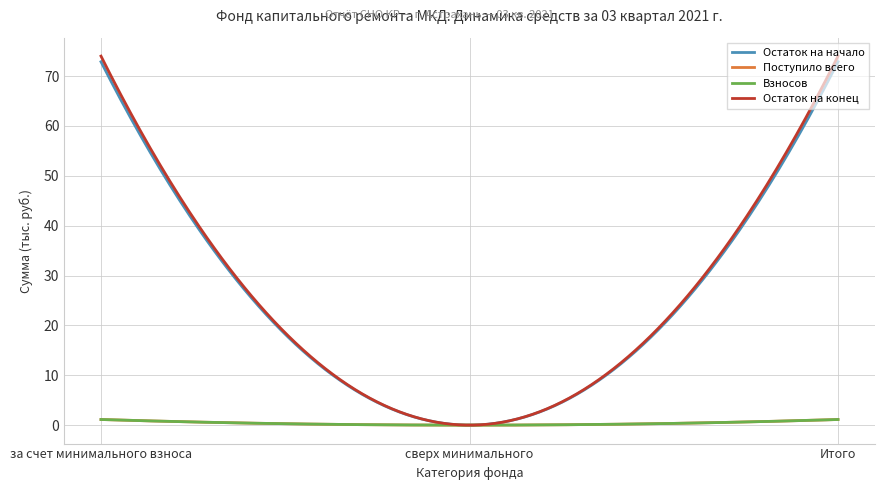

Does the chart have visible grid lines?

Yes